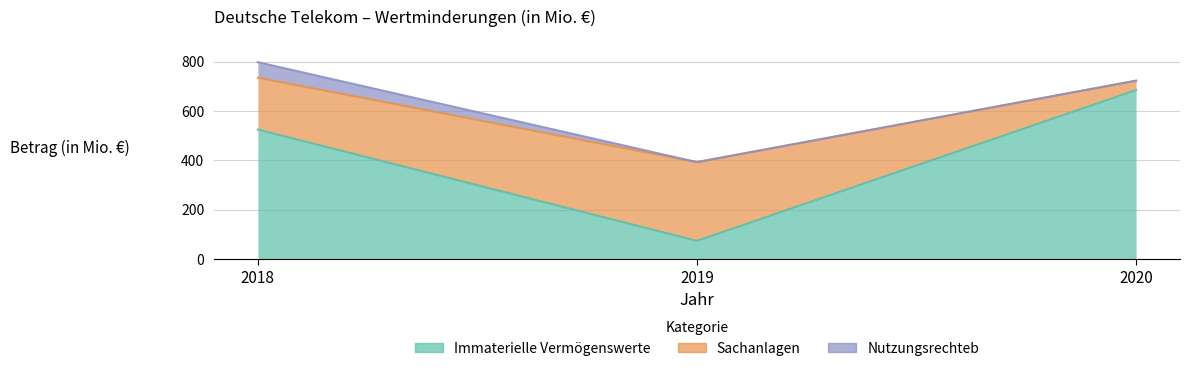

Reading right to left, extract all data points from this chart.

Immaterielle Vermögenswerte: 685	74	525
Sachanlagen: 38	319	210
Nutzungsrechteb: 0	0	63